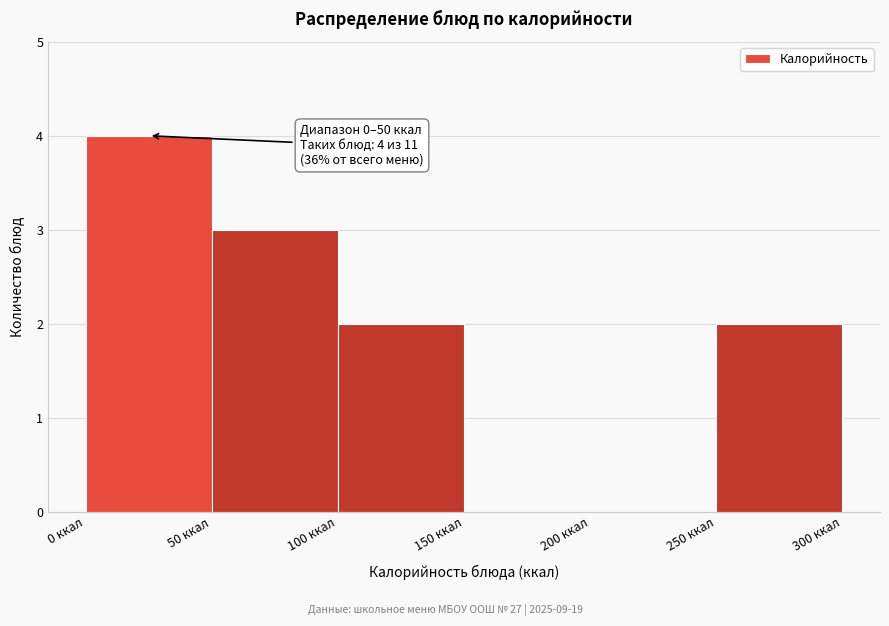

Which range on the x-axis has the tallest bar?

0 to 50